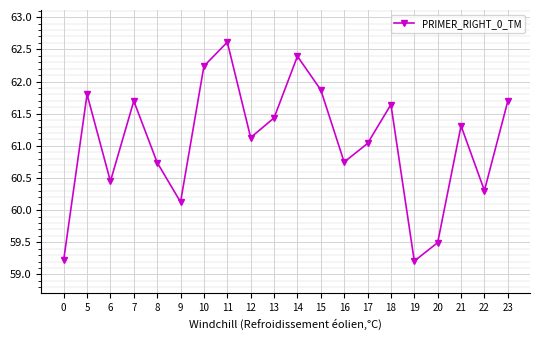

What is the difference between the values at 15 and 11?

0.7